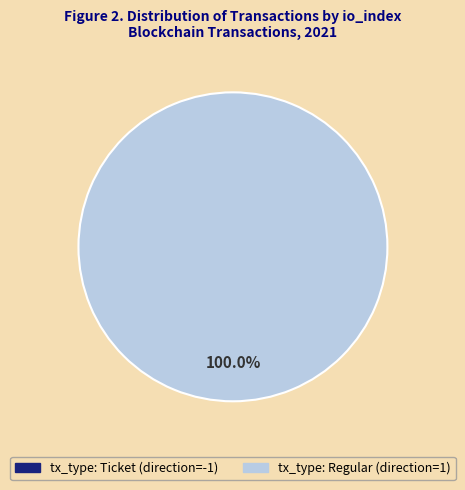

Combined, do tx_type: Regular (direction=1) and tx_type: Ticket (direction=-1) account for over 50%?

Yes